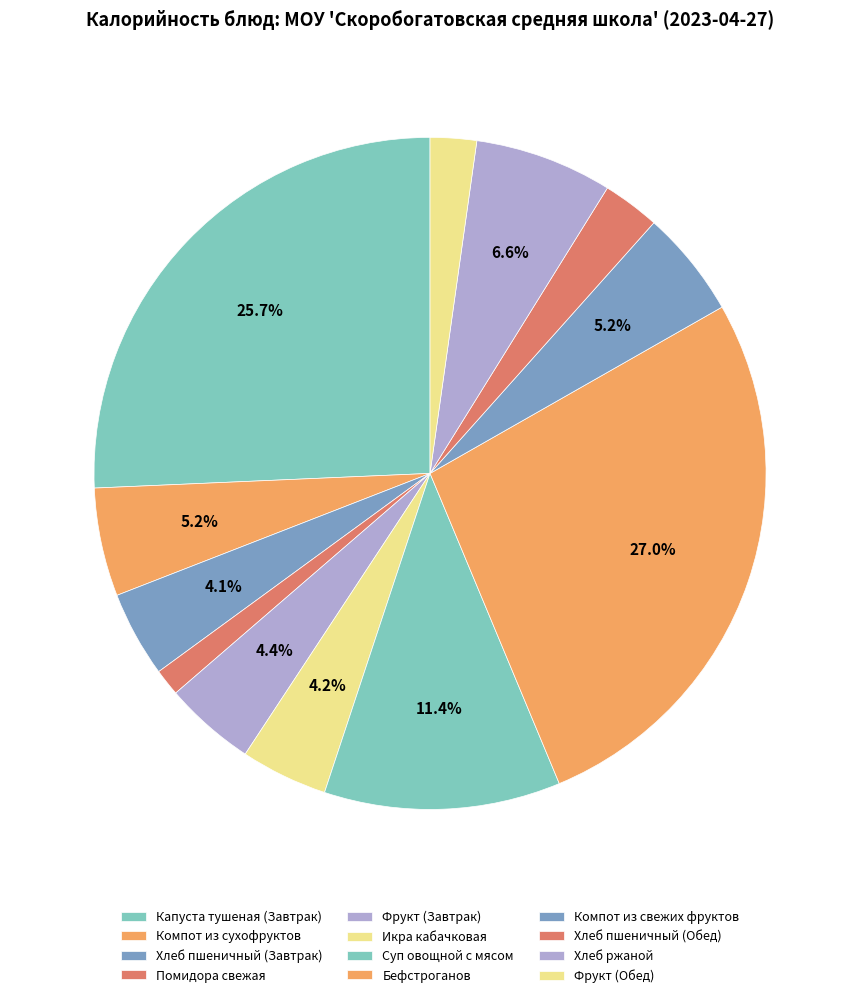

What percentage do Хлеб пшеничный (Обед) and Суп овощной с мясом together represent?

14.1%